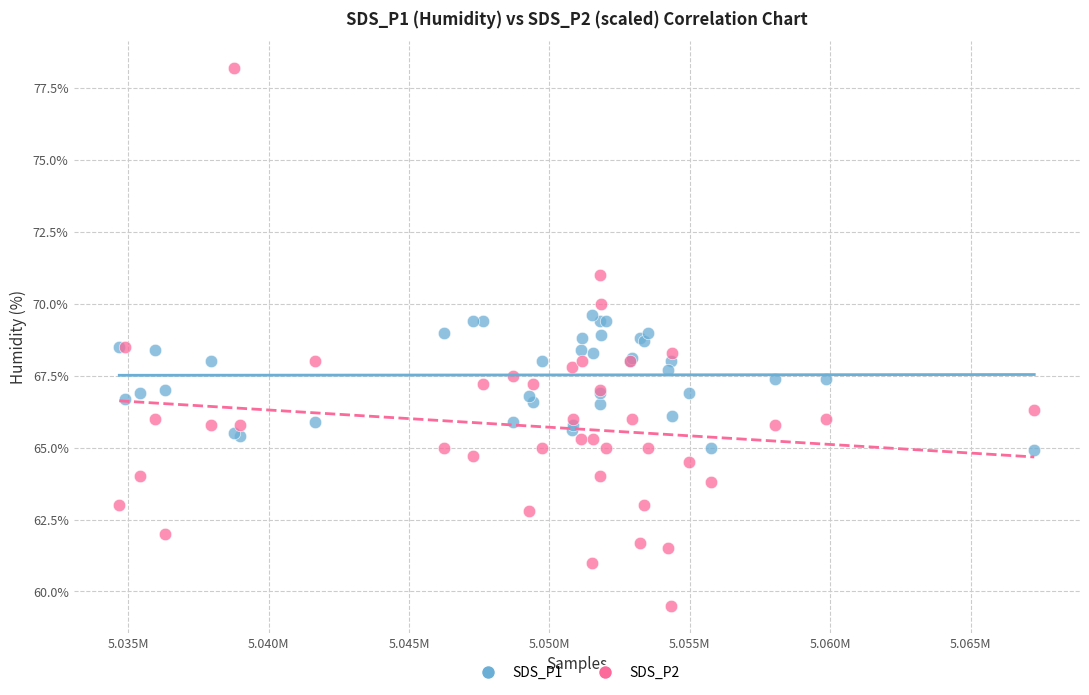

Which series contains the lowest Y value?

SDS_P2